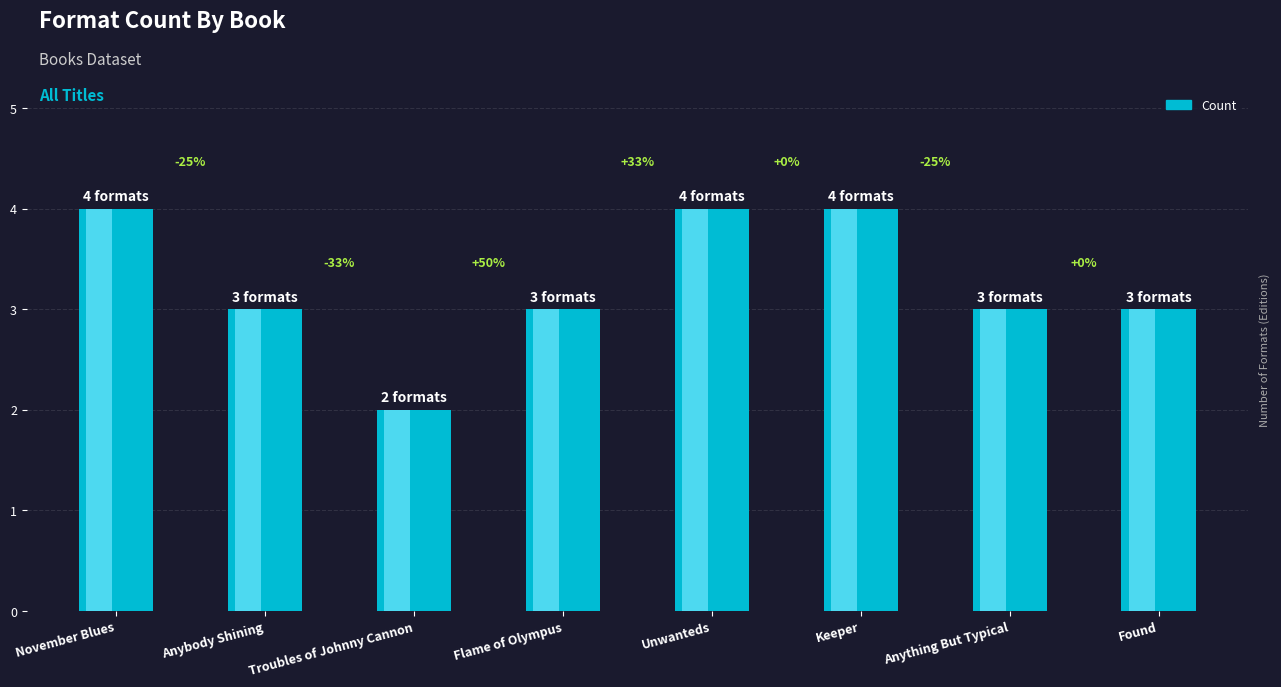

What is the label of the 5th bar from the left?

Unwanteds